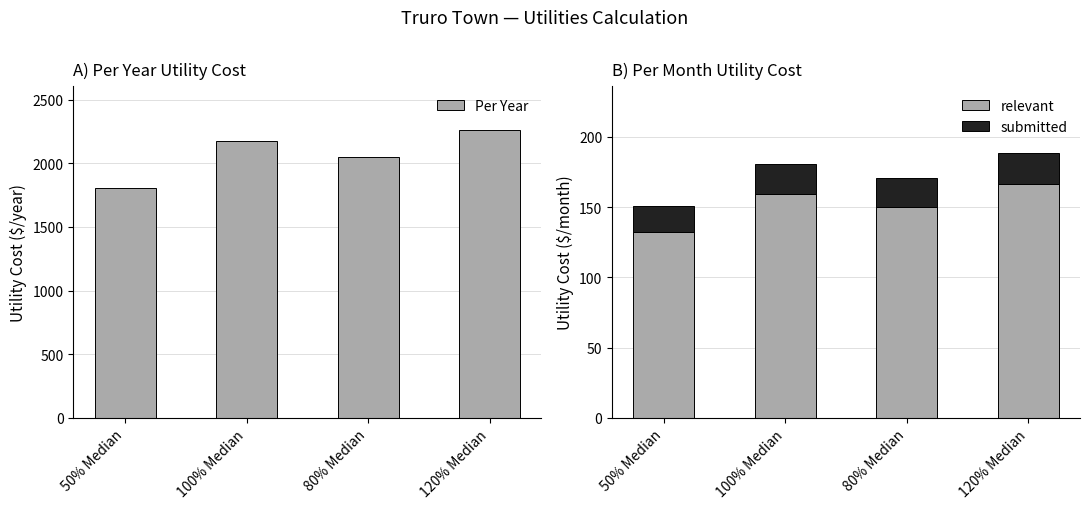

How many values in the relevant series exceed 159?

2